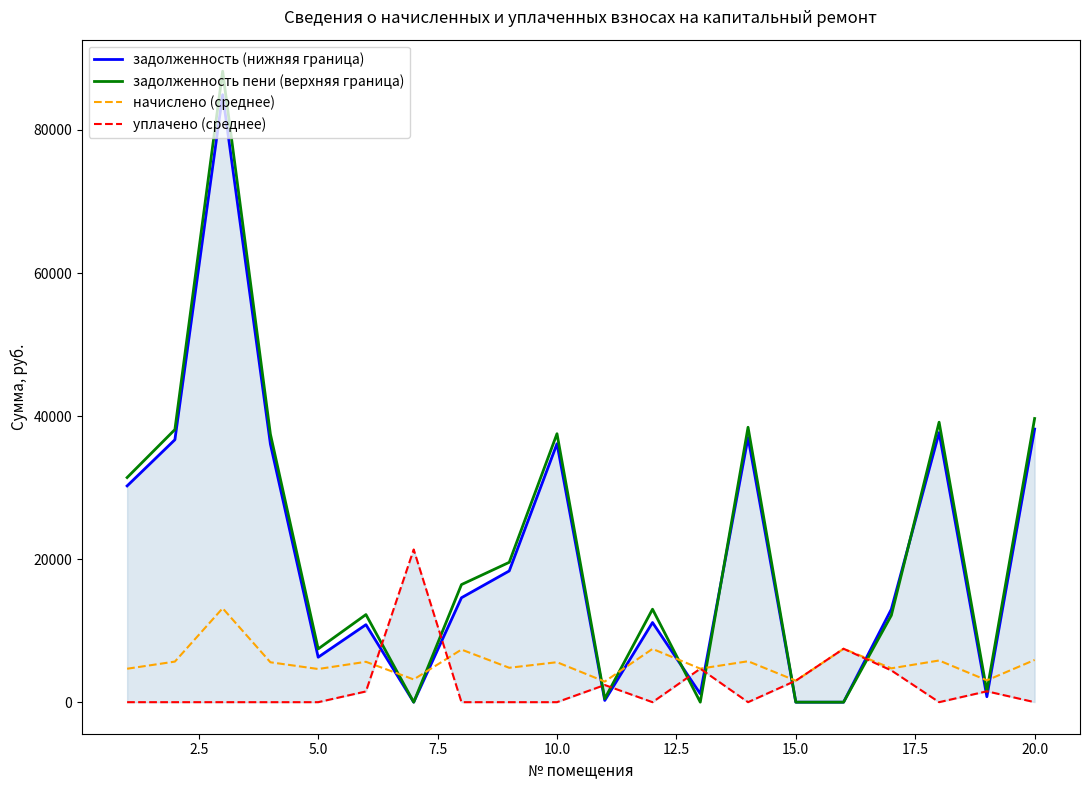

What is the difference between the maximum and minimum values in the начислено (среднее) series?

10251.8